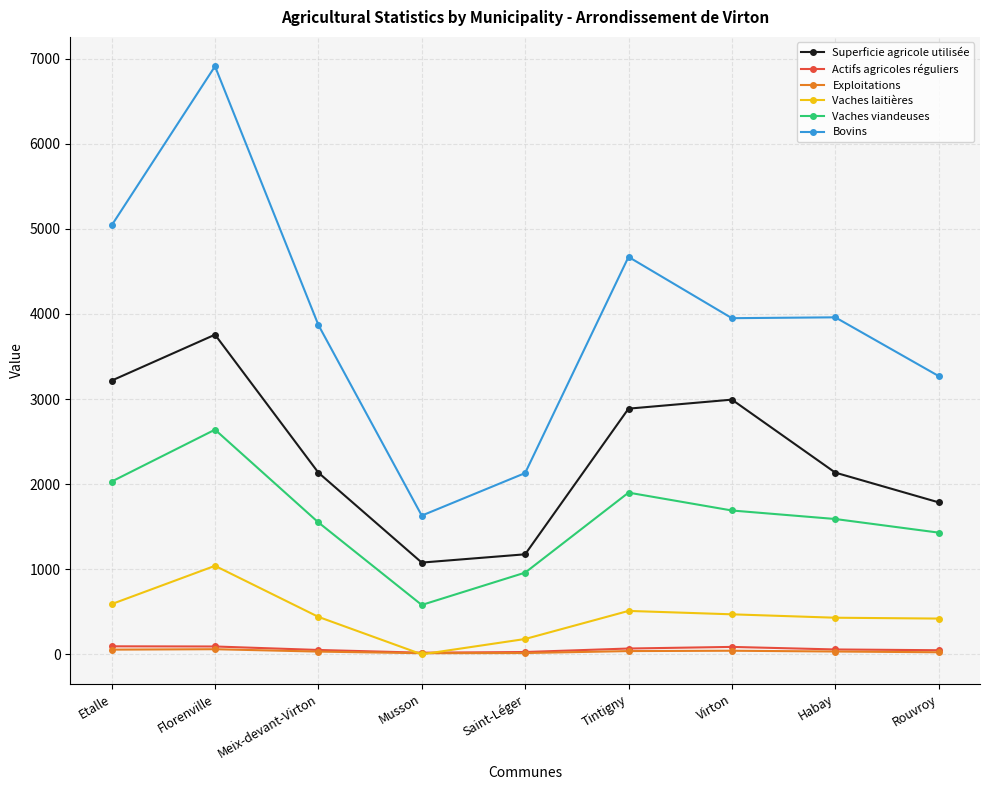

Is the value of Vaches laitières at Meix-devant-Virton greater than the value of Superficie agricole utilisée at Virton?

No